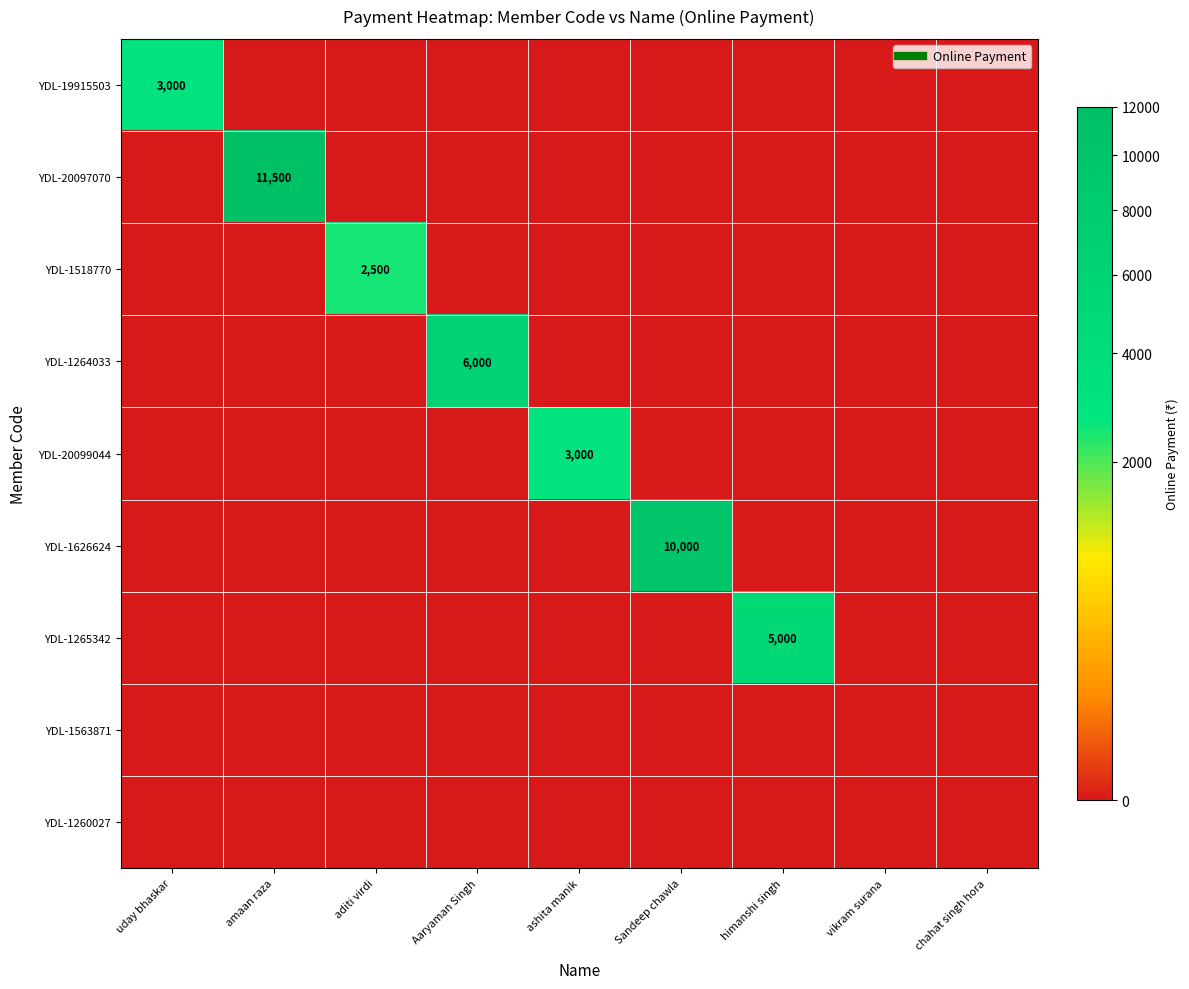

What is the spread (max minus min) of values at uday bhaskar?

3000